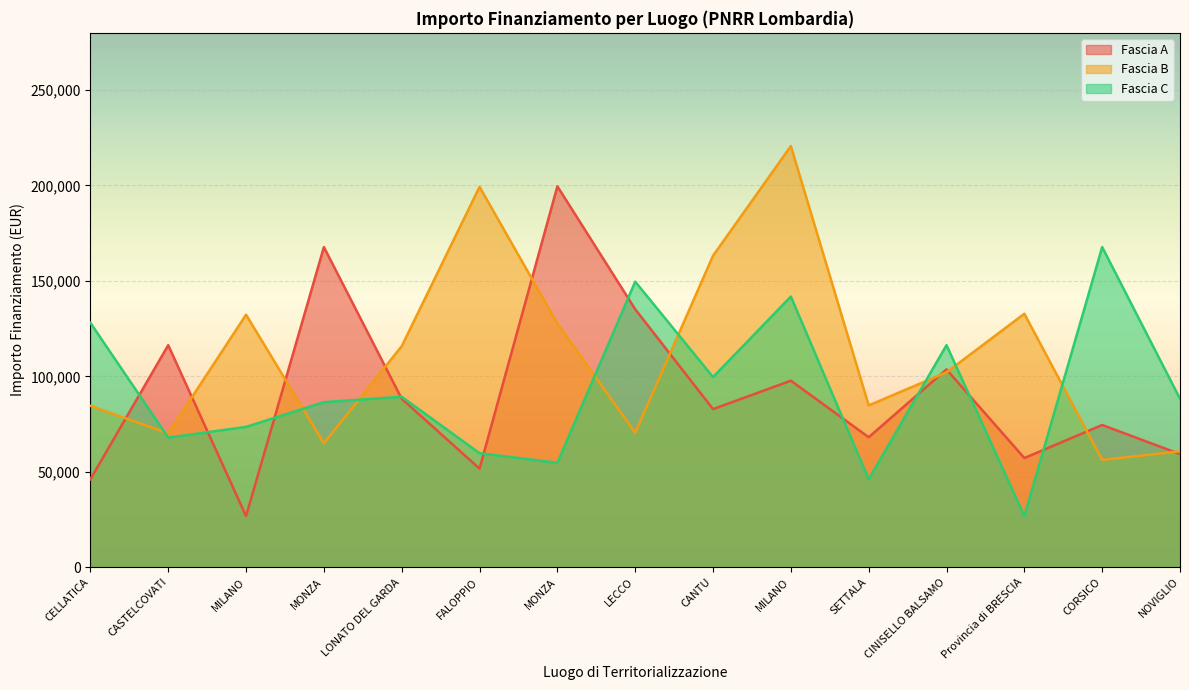

Which series has the widest spread of values?

Fascia A